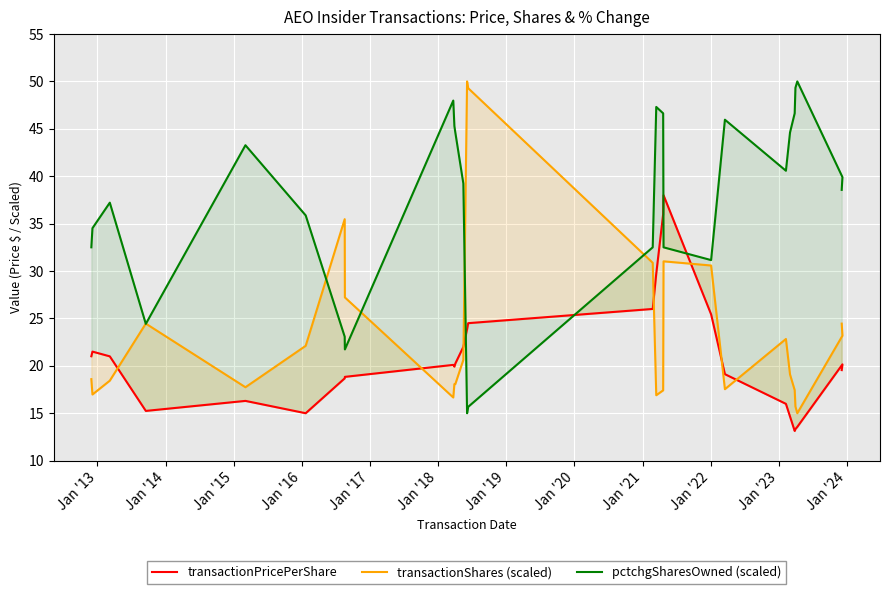

Reading left to right, transcribe all the data shown in this chart.

transactionPricePerShare: 21.0	21.5	21.0	15.2	16.3	15.0	18.7	18.8	20.1	19.9	20.2	22.0	23.9	24.5	26.0	29.7	36.0	38.0	25.4	19.1	16.0	14.7	13.1	13.3	13.6	20.2	19.6
transactionShares (scaled): 18.6	17.0	18.4	24.5	17.7	22.1	35.5	27.2	16.7	18.1	18.1	20.6	50.0	49.3	30.9	16.9	17.4	31.0	30.6	17.5	22.8	19.1	17.4	15.7	15.0	23.2	24.5
pctchgSharesOwned (scaled): 32.5	34.5	37.2	24.4	43.3	35.9	23.1	21.7	48.0	45.3	44.6	39.2	15.0	15.7	32.5	47.3	46.6	32.5	31.2	46.0	40.6	44.6	46.6	49.3	50.0	39.9	38.6